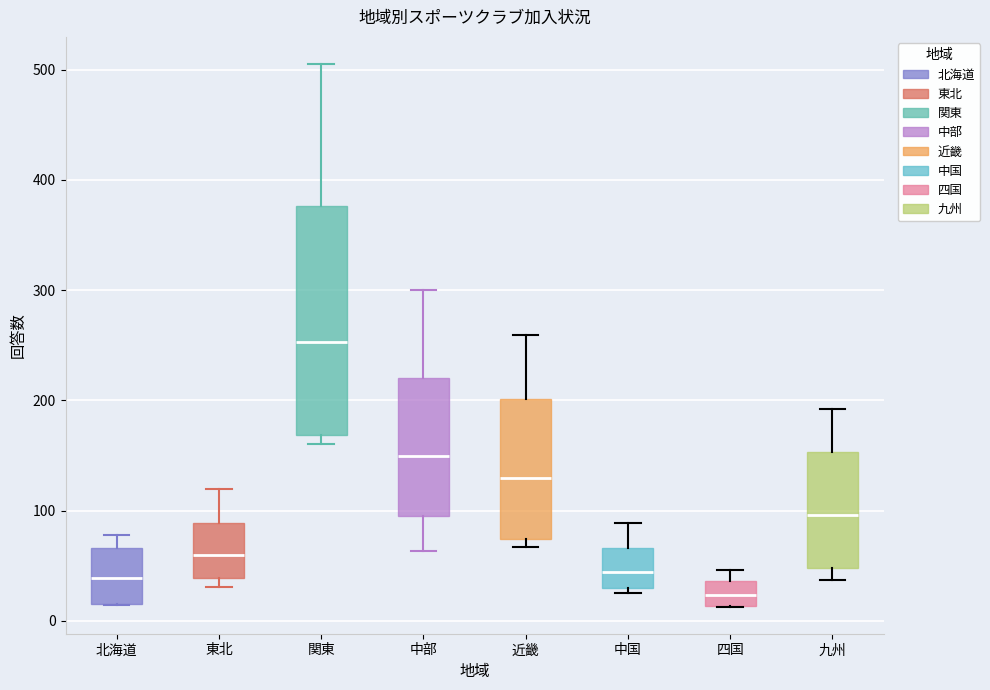

Reading left to right, transcribe this box plot: for each box, give where its median line is, the range the box spans, and where its two whiskers end, as read against the y-axis. The values are not printed on the chart, so give them approximately, as read against the axis.

北海道: median 40, box 20 to 70, whiskers 10 to 80
東北: median 60, box 40 to 90, whiskers 30 to 120
関東: median 250, box 170 to 380, whiskers 160 to 510
中部: median 150, box 100 to 220, whiskers 60 to 300
近畿: median 130, box 70 to 200, whiskers 70 (just below the box's lower edge) to 260
中国: median 40, box 30 to 70, whiskers 30 (just below the box's lower edge) to 90
四国: median 20, box 10 to 40, whiskers 10 to 50
九州: median 100, box 50 to 150, whiskers 40 to 190